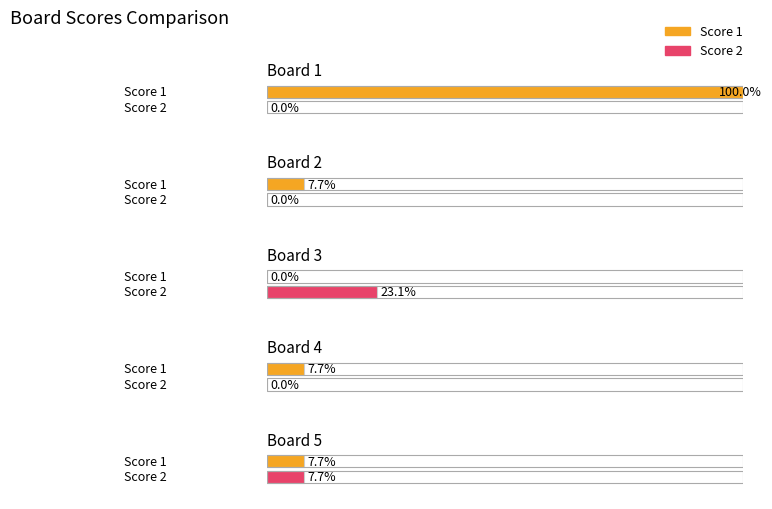

Which series has the largest total across all categories?

Score 1